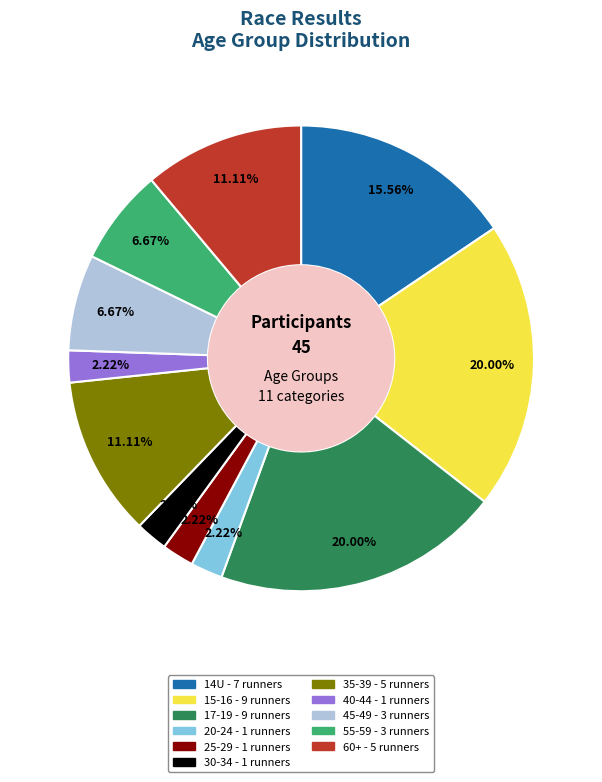

How many segments does this pie chart have?

11